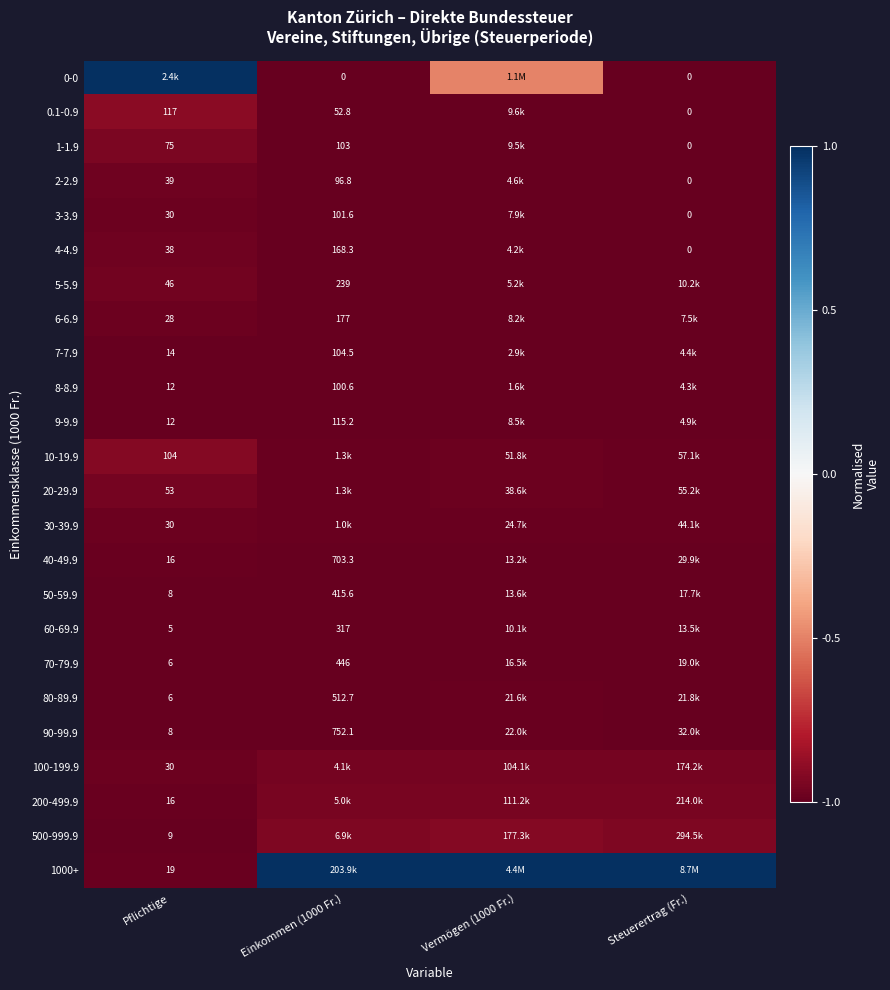

How many data points does each series have?

4